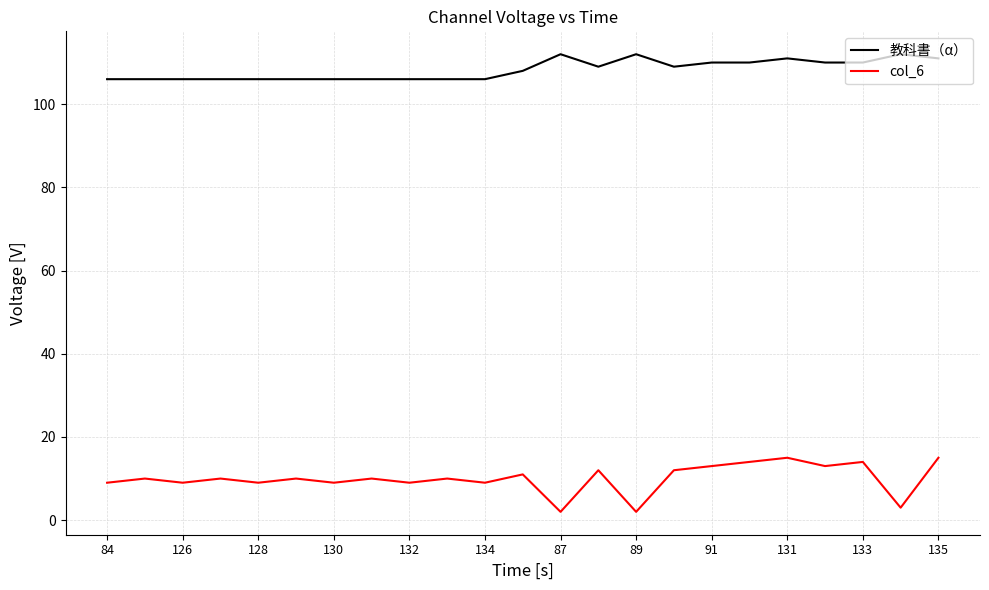

What is the minimum value shown in the chart?

2